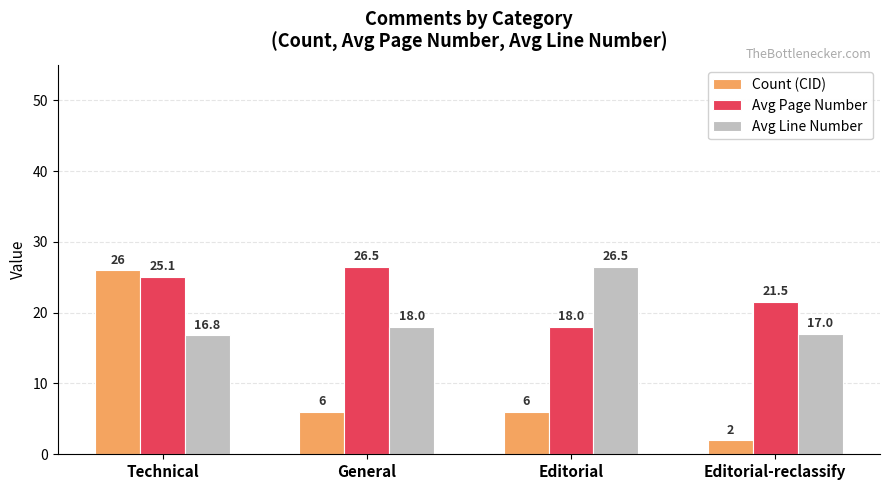

Reading left to right, what are all the values shown in this chart?

Count (CID): 26.0	6.0	6.0	2.0
Avg Page Number: 25.1	26.5	18.0	21.5
Avg Line Number: 16.8	18.0	26.5	17.0